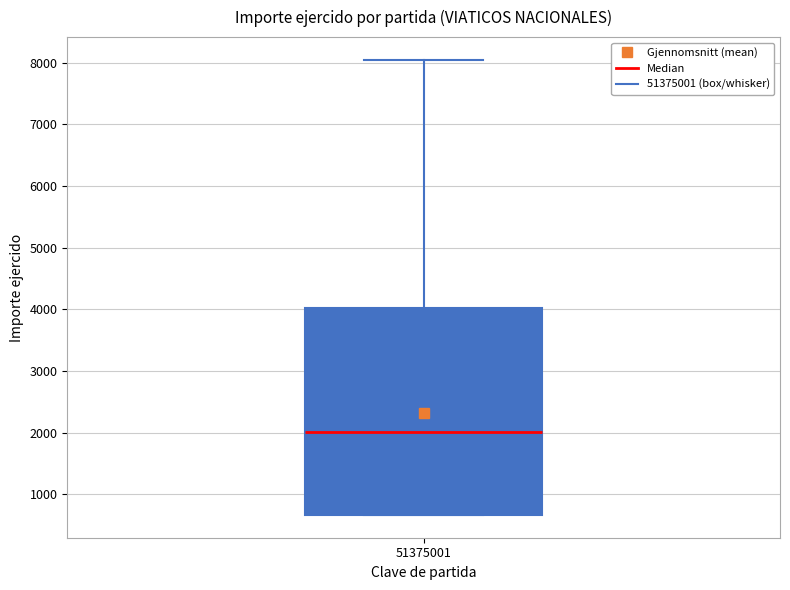

Where does the upper whisker of the box at x = 51375001 end on the y-axis? The values are not printed on the chart, so give them approximately, as read against the axis.

8000